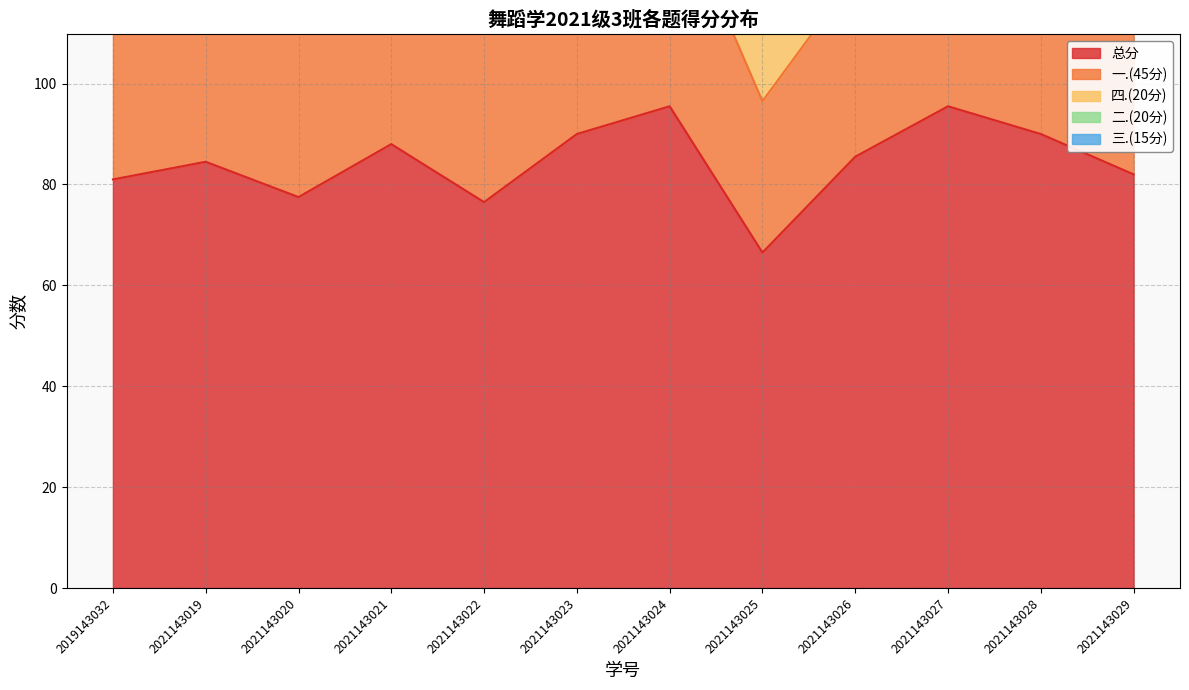

What is the value of the 三.(15分) point at the 4th from the left?

13.5